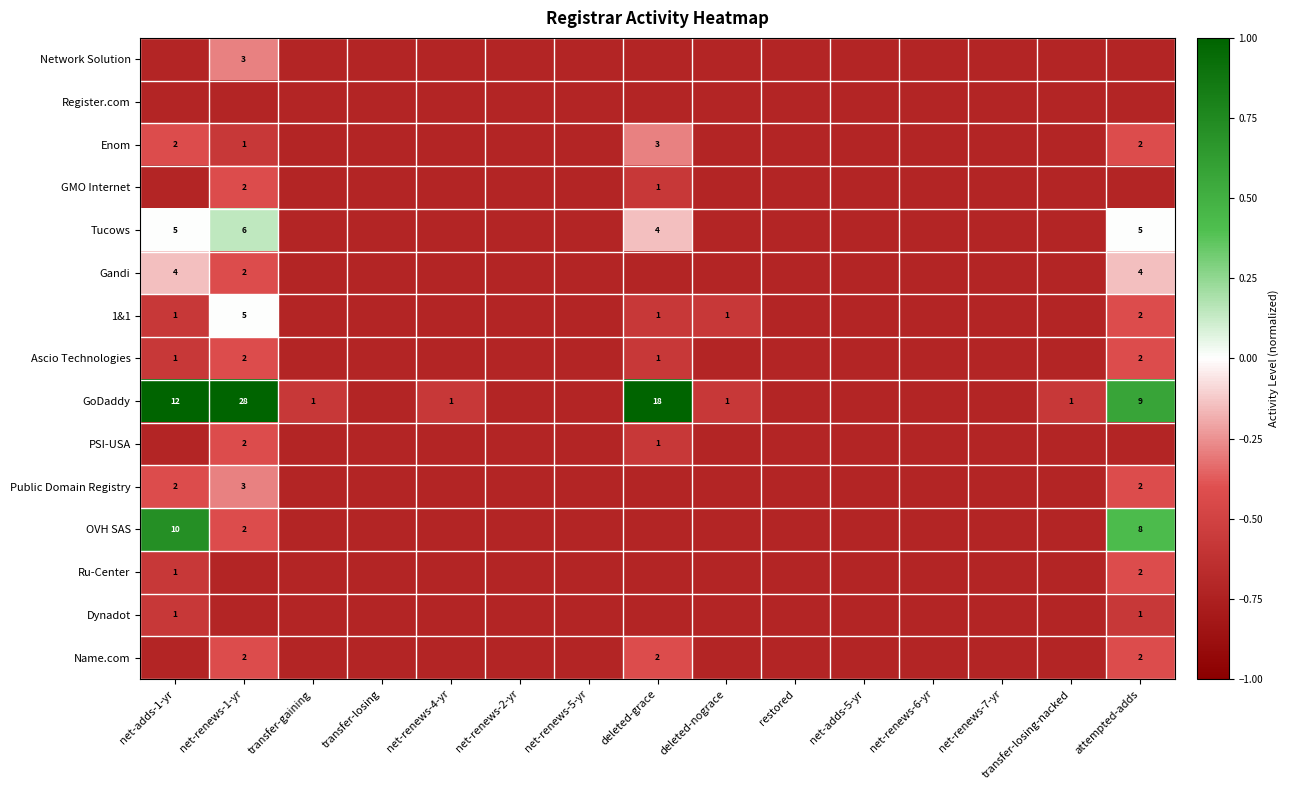

How many distinct data groups are displayed?

15